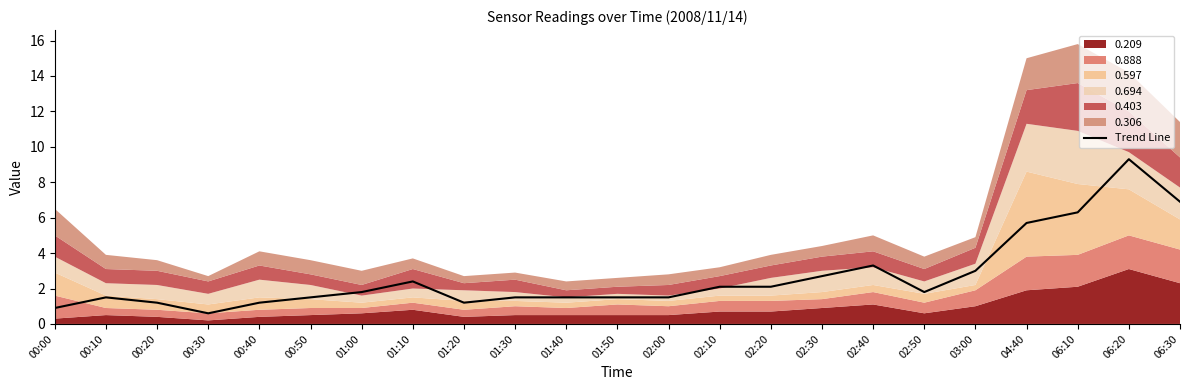

What is the value of the 15th point from the left?

2.1